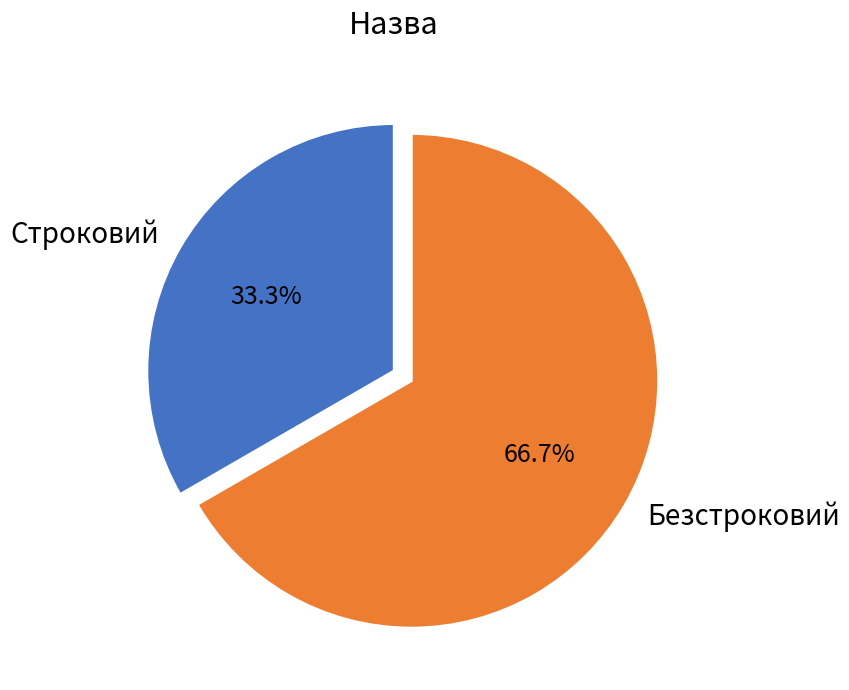

To the nearest percent, what percentage of the pie is Строковий?

33%